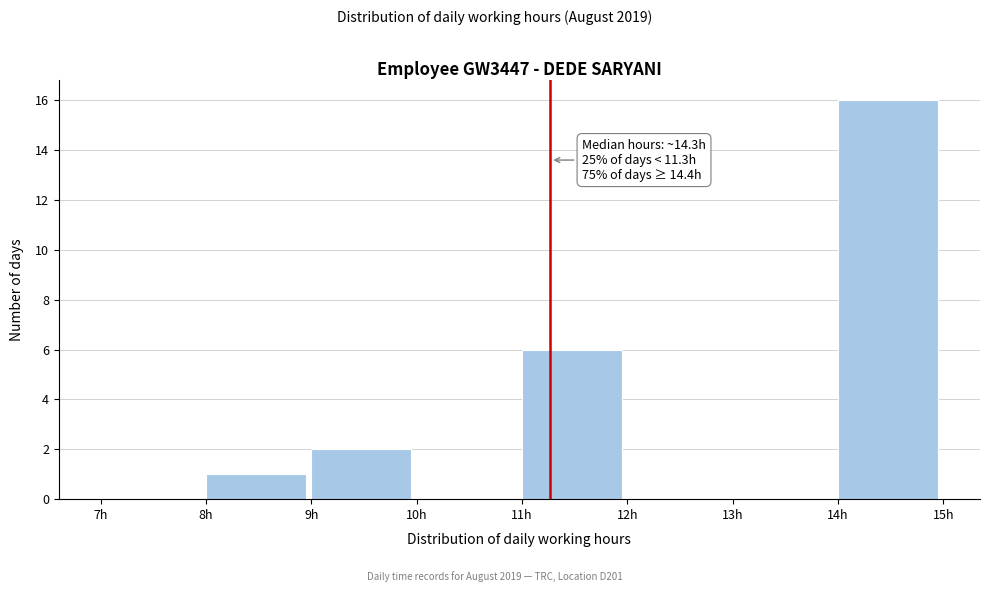

Over which range of the x-axis is the bar tallest?

14 to 15